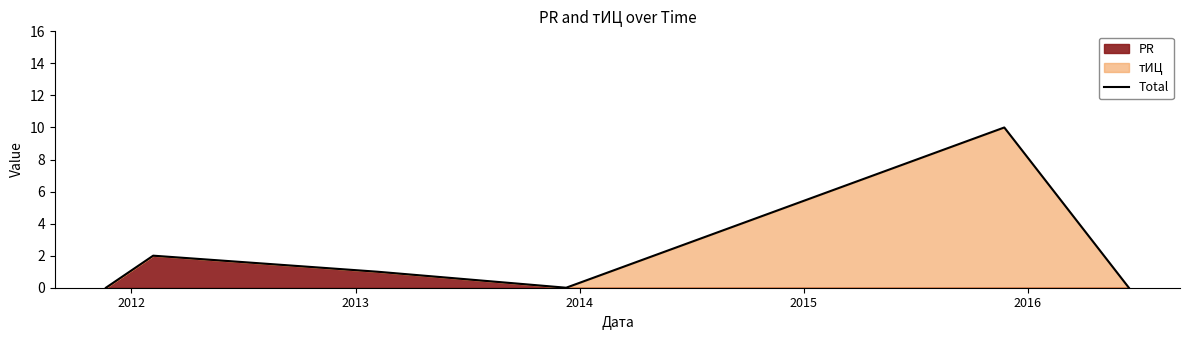

Reading left to right, extract all data points from this chart.

0	2	1	0	10	0